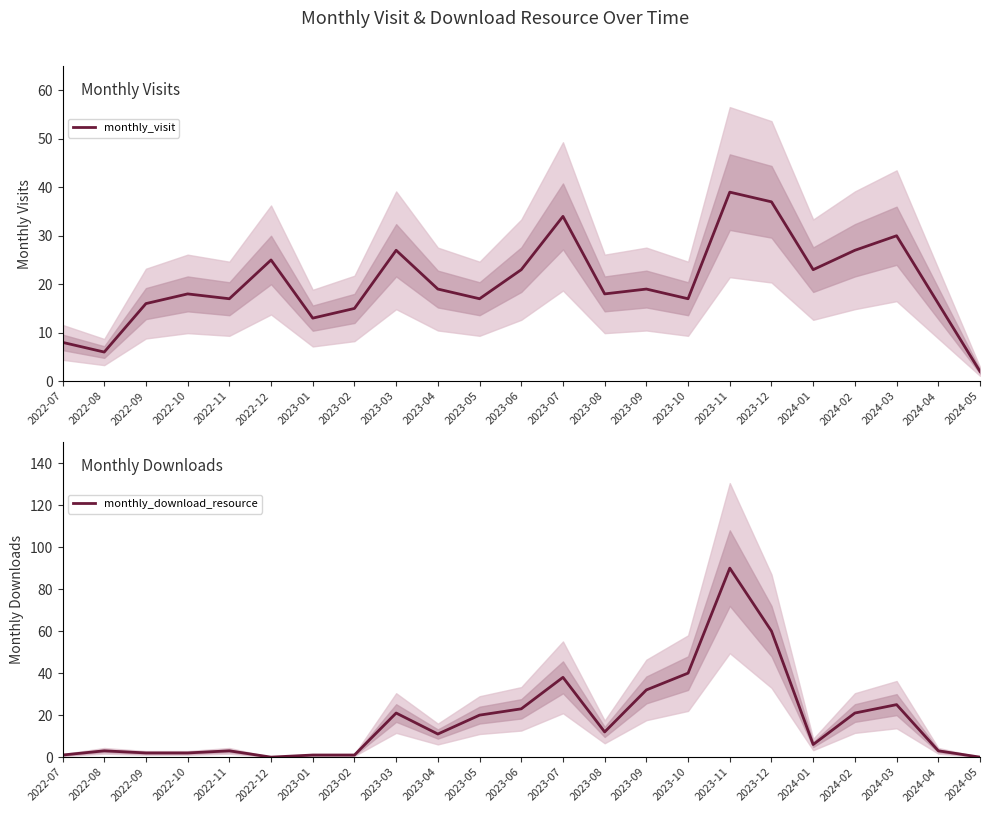

How many positive values does the monthly_download_resource series have?

21